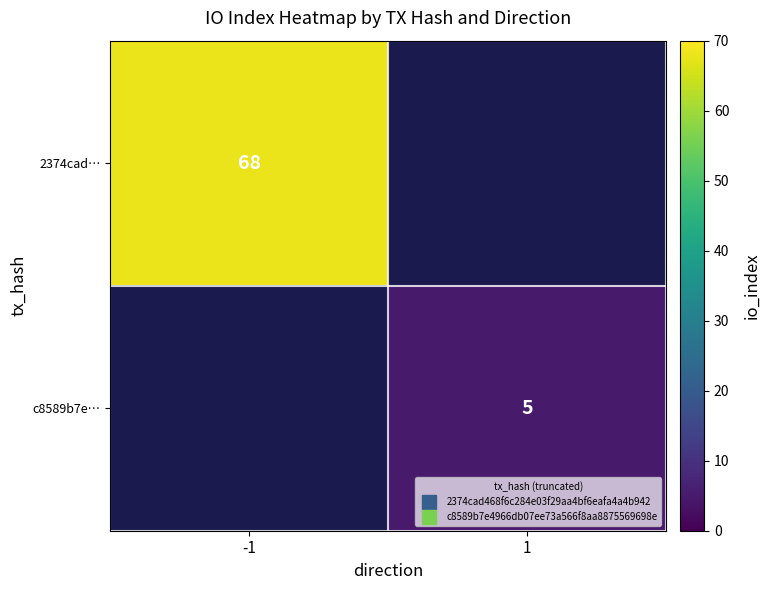

Which series has the widest spread of values?

2374cad…